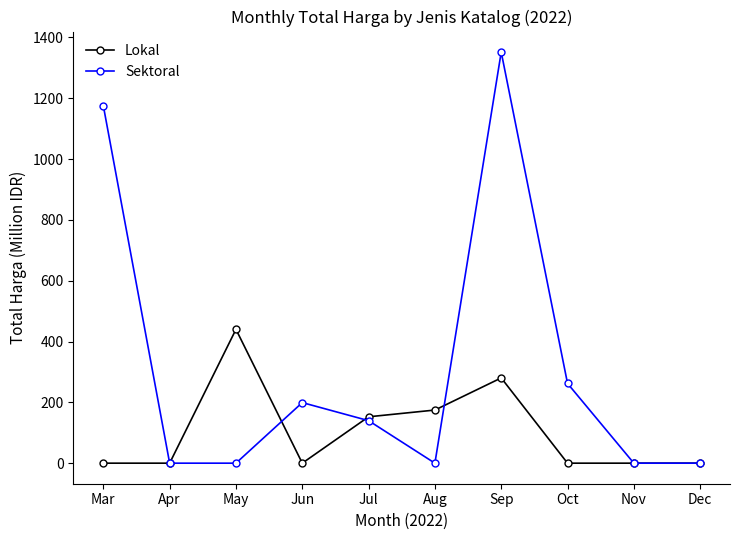

At which label is Lokal closest to 220?

Aug